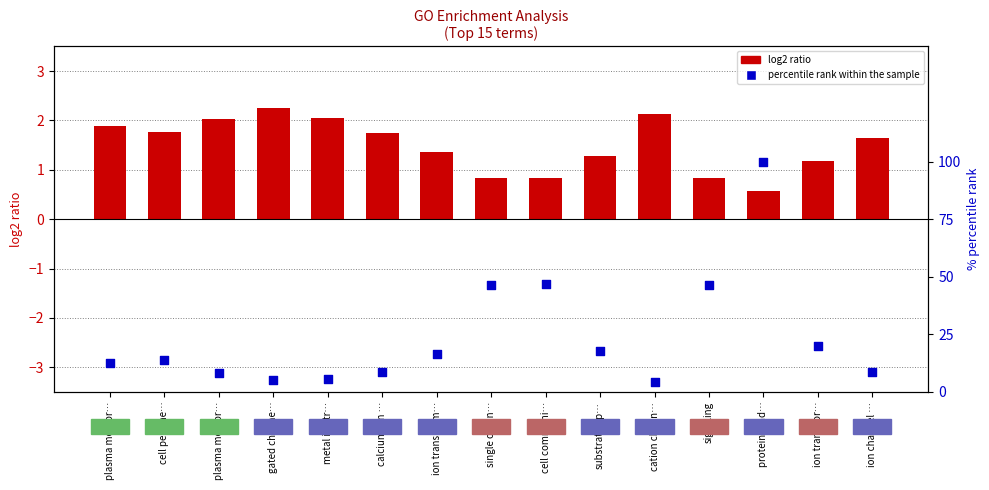

What is the total value across all series at gated channe…?

7.3